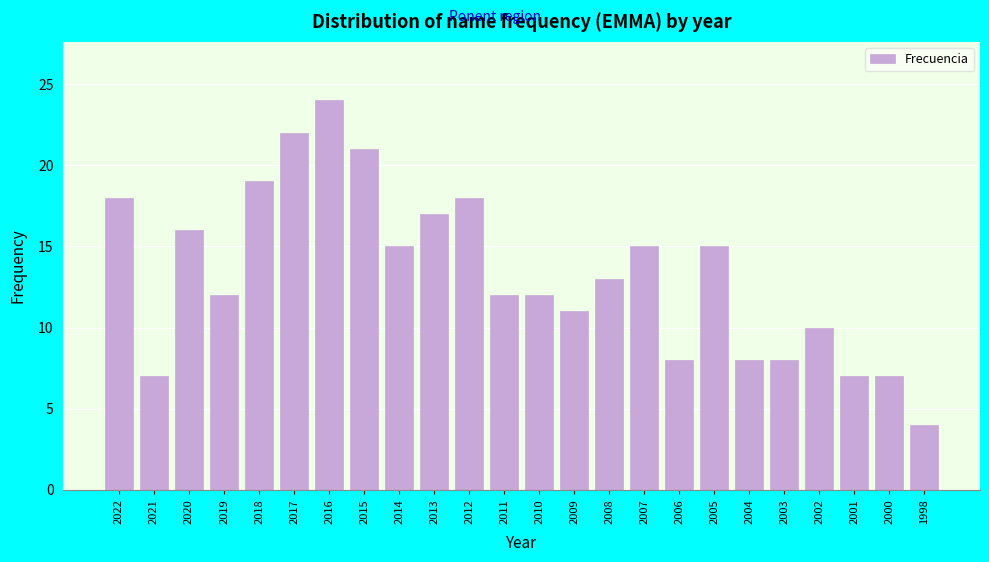

Reading left to right, what are all the values shown in this chart?

18	7	16	12	19	22	24	21	15	17	18	12	12	11	13	15	8	15	8	8	10	7	7	4